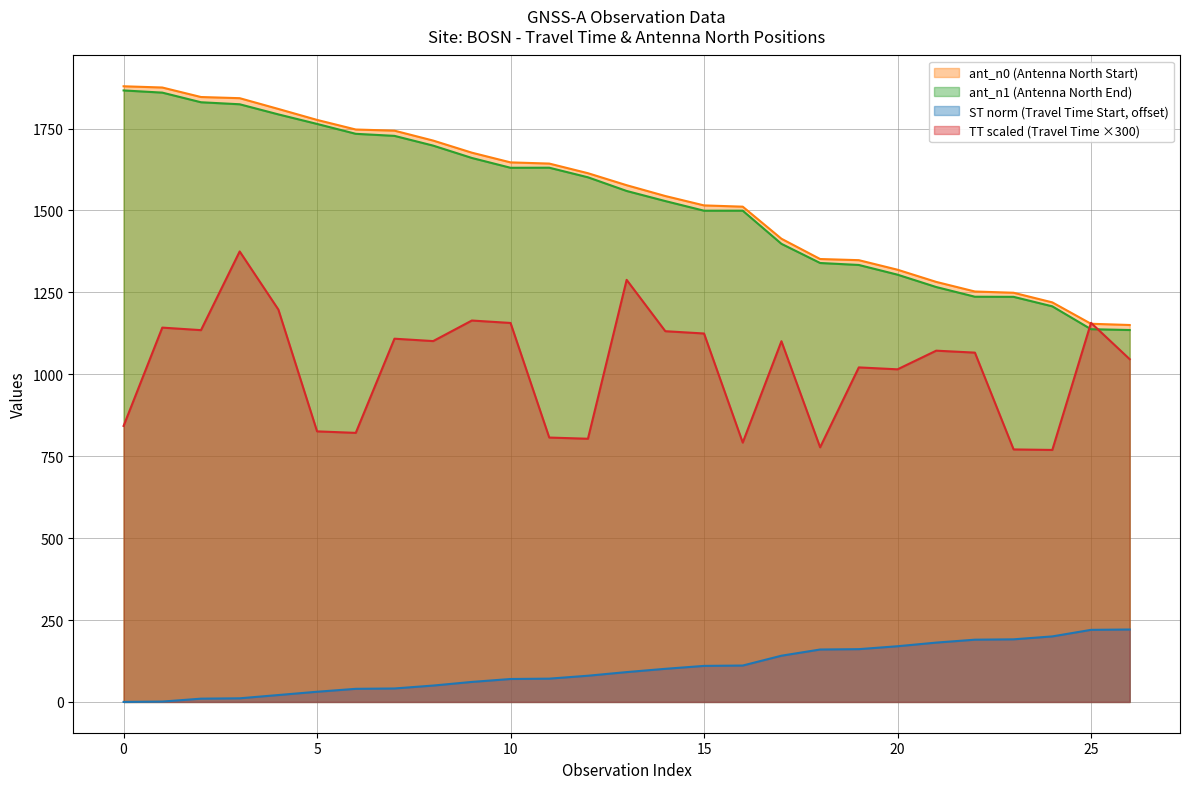

What is the difference between the second highest and second lowest values in the TT (Travel Time) series?

517.6